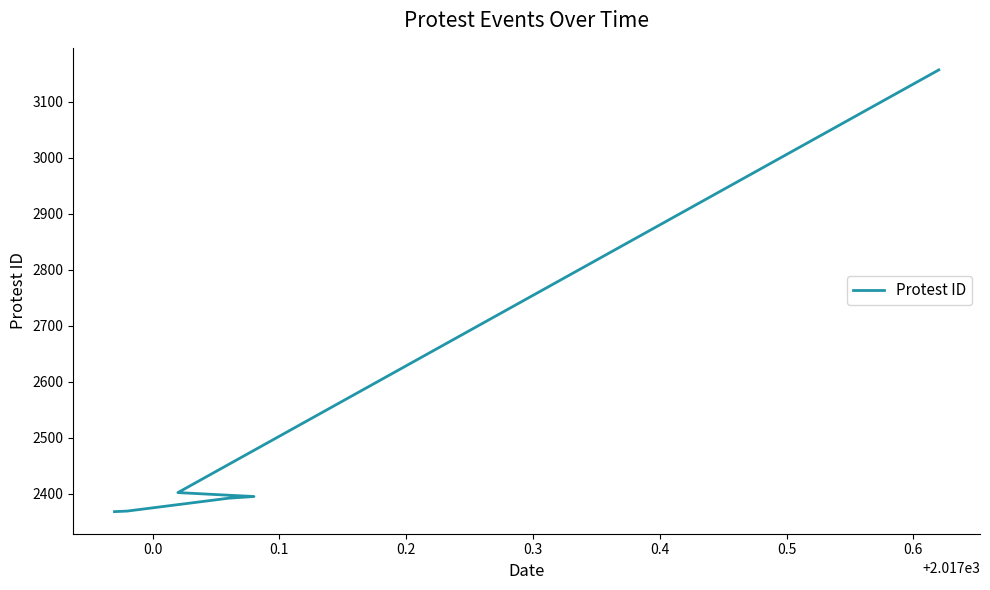

Count the number of data series in this chart.

1